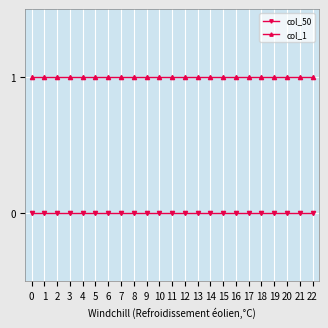

Rank the series by their average value, from lowest to highest.

col_50, col_1